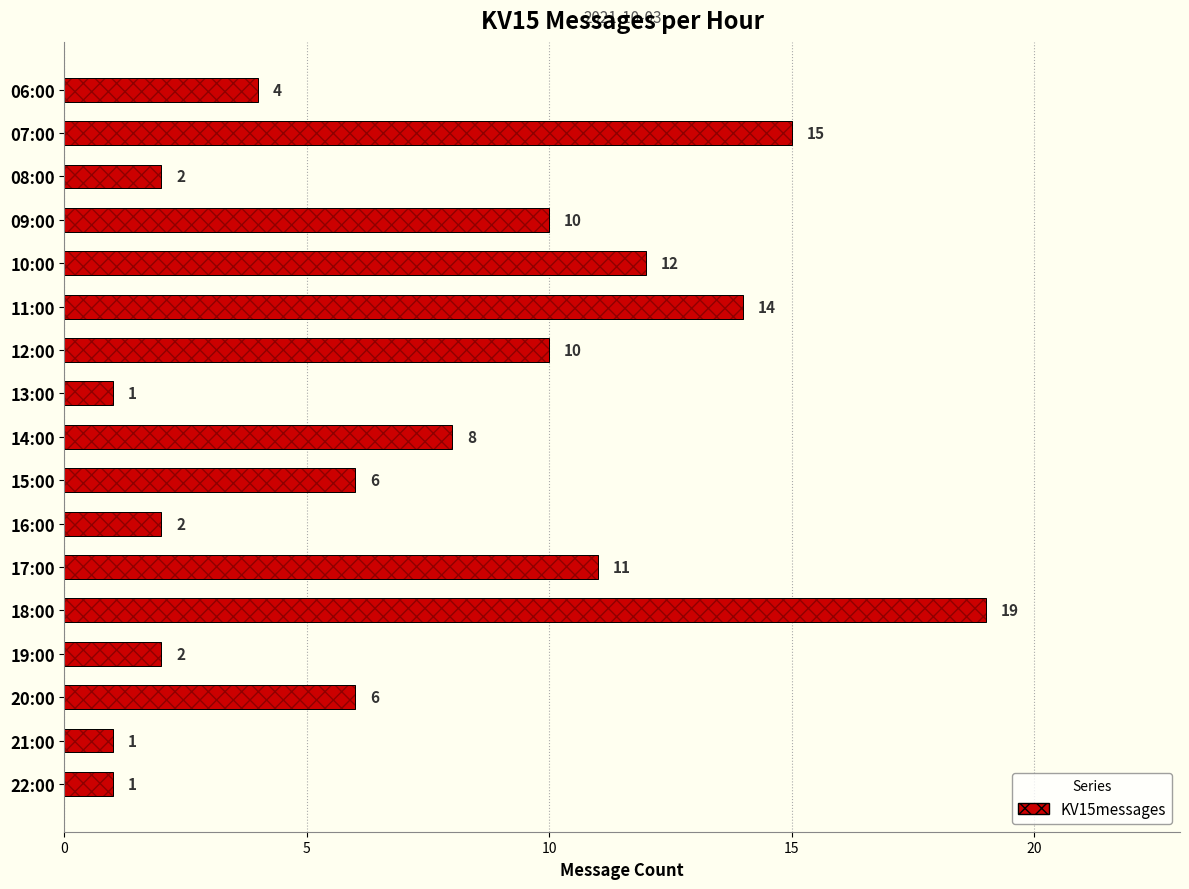

How many data points are less than 6?

7